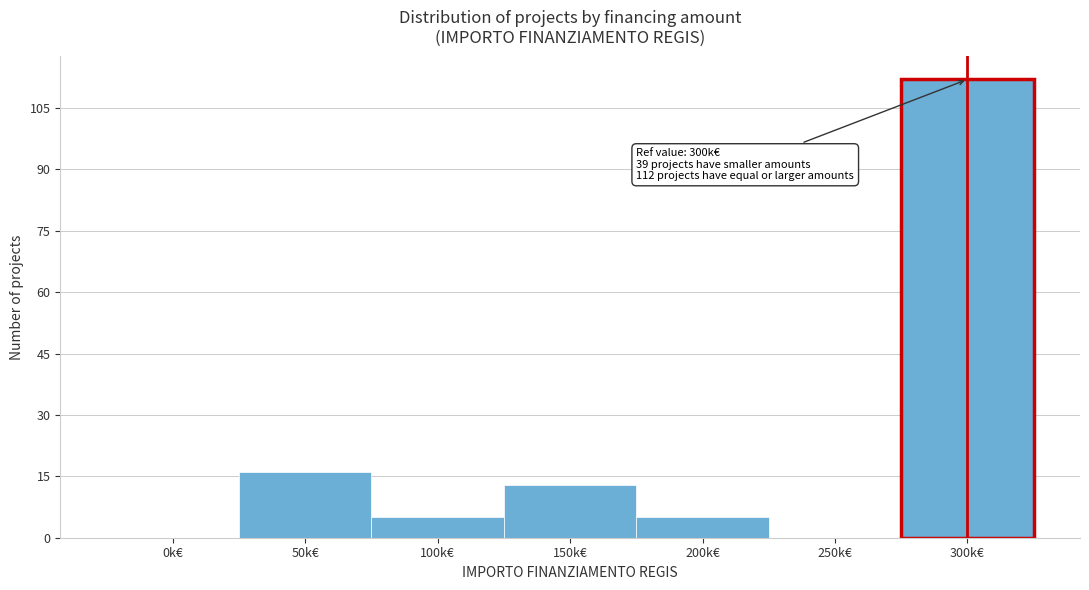

Reading right to left, what are all the values shown in this chart?

300k€=112	250k€=0	200k€=5	150k€=13	100k€=5	50k€=16	0k€=0